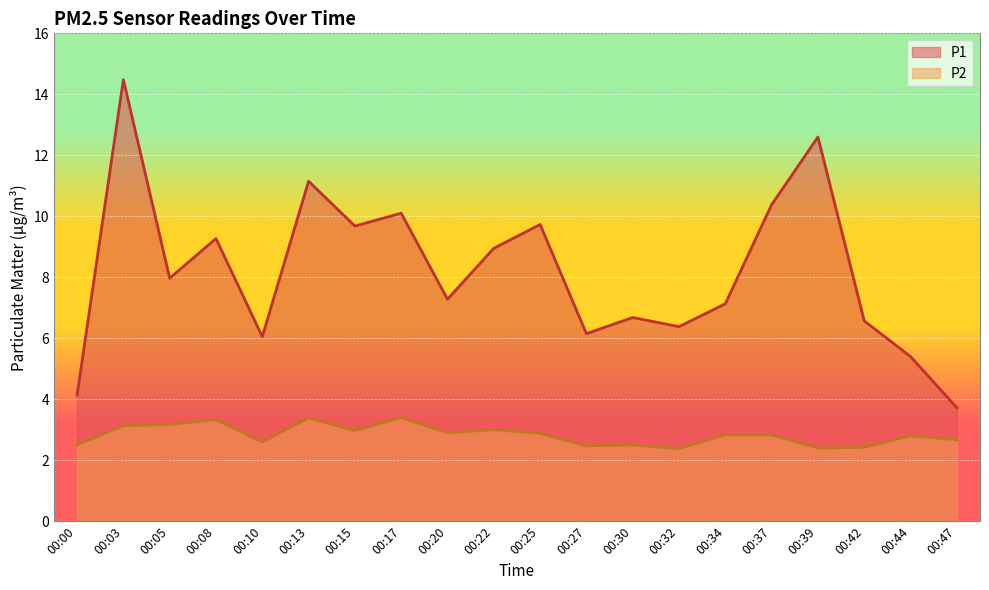

What are all the series names shown in the legend?

P1, P2